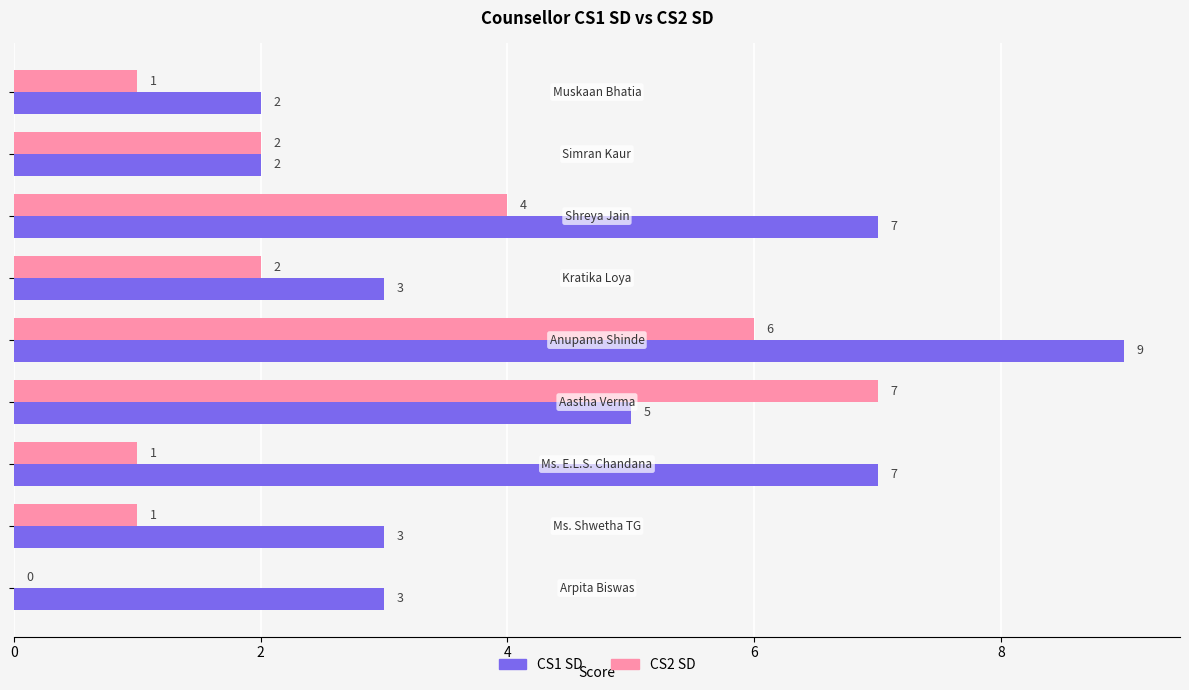

What is the sum of all CS2 SD values?

24